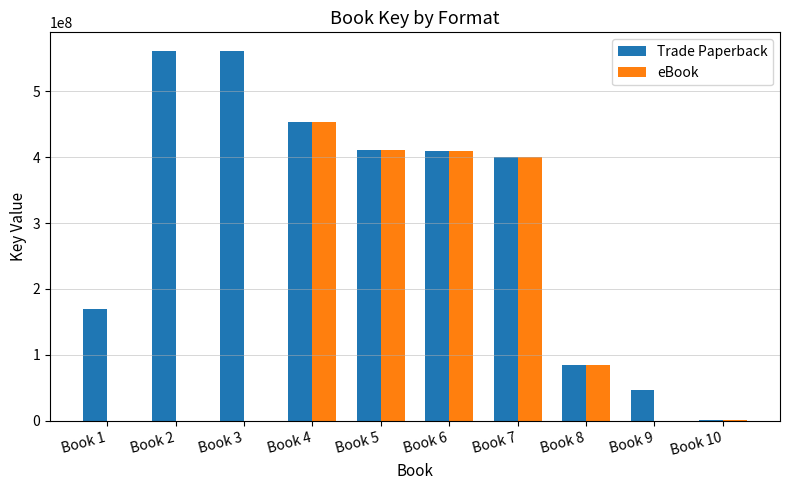

The eBook series shows 266486457 at Book 6. True or false?

False